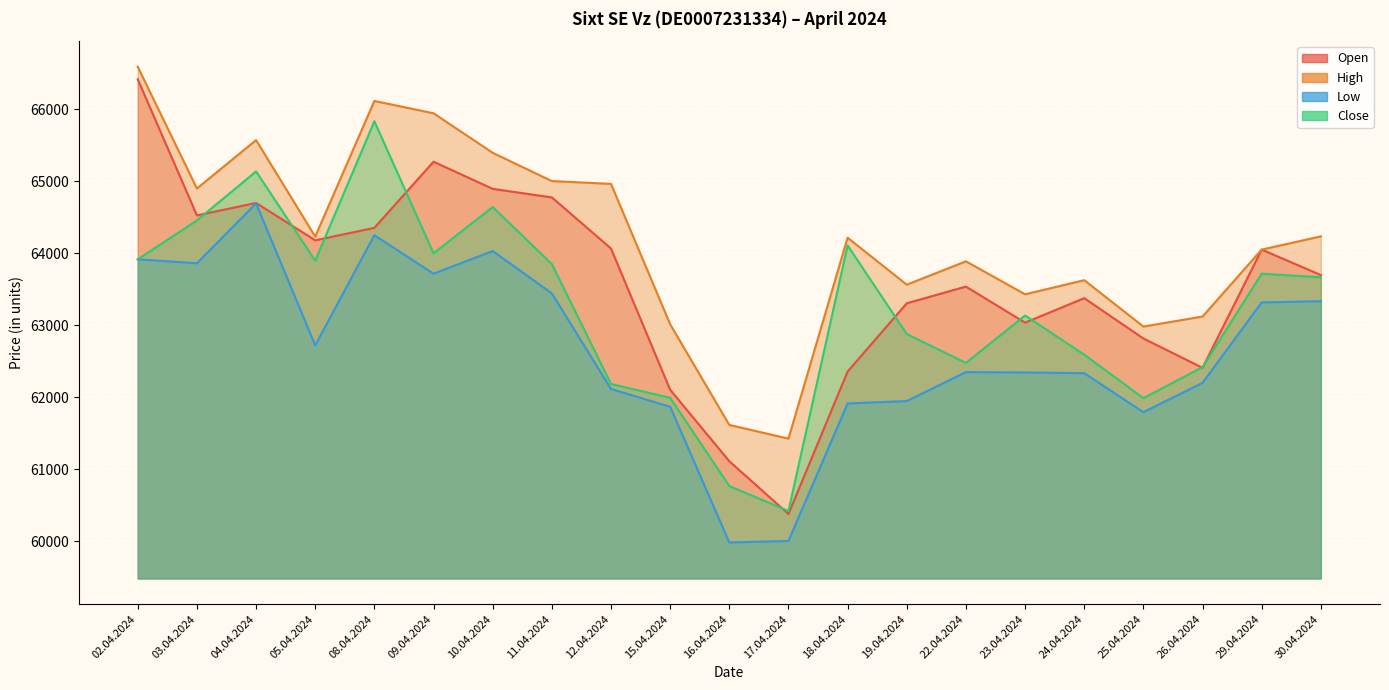

Rank the categories by Low value from highest to lowest.

04.04.2024, 08.04.2024, 10.04.2024, 02.04.2024, 03.04.2024, 09.04.2024, 11.04.2024, 30.04.2024, 29.04.2024, 05.04.2024, 22.04.2024, 23.04.2024, 24.04.2024, 26.04.2024, 12.04.2024, 19.04.2024, 18.04.2024, 15.04.2024, 25.04.2024, 17.04.2024, 16.04.2024